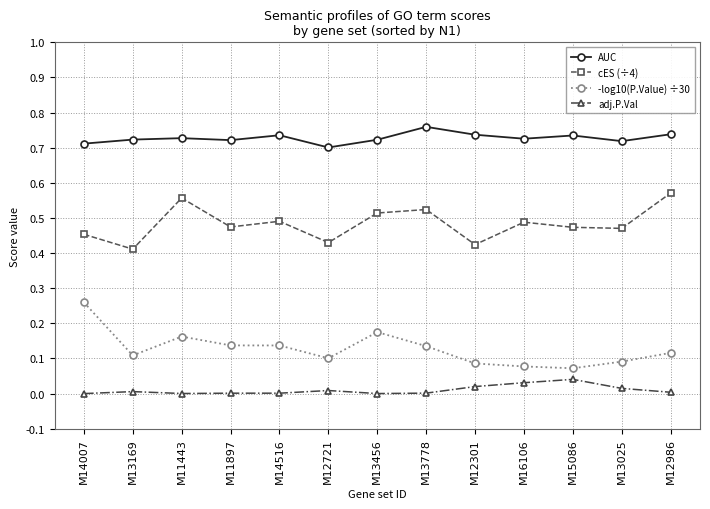

True or false: AUC and adj.P.Val intersect in this chart.

False